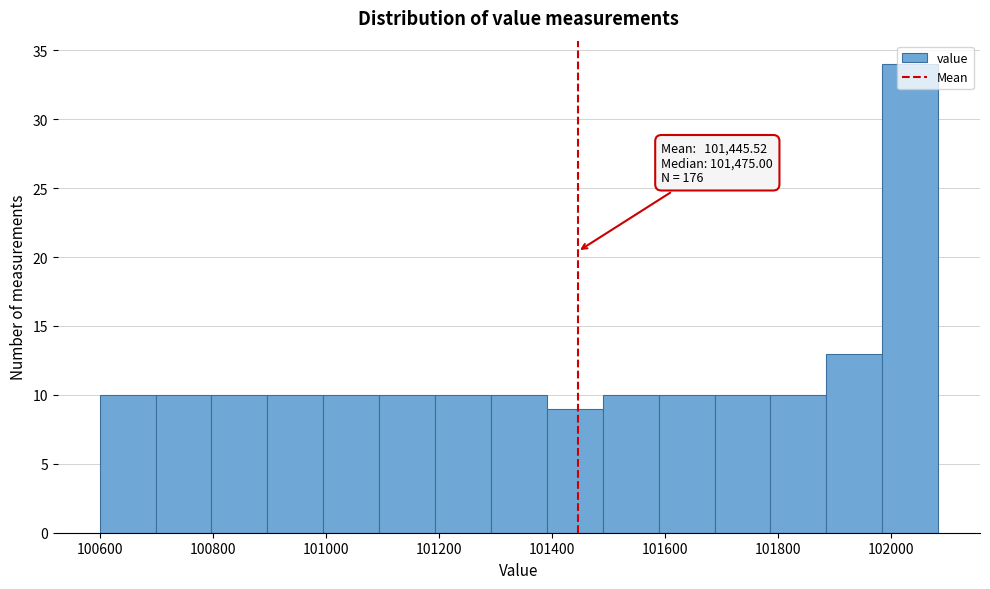

Which range on the x-axis has the tallest bar?

101980 to 102080